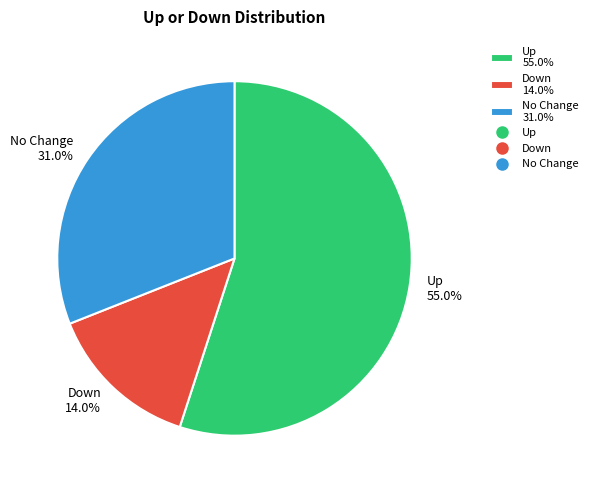

Does No Change 31.0% represent more than half of the total?

No